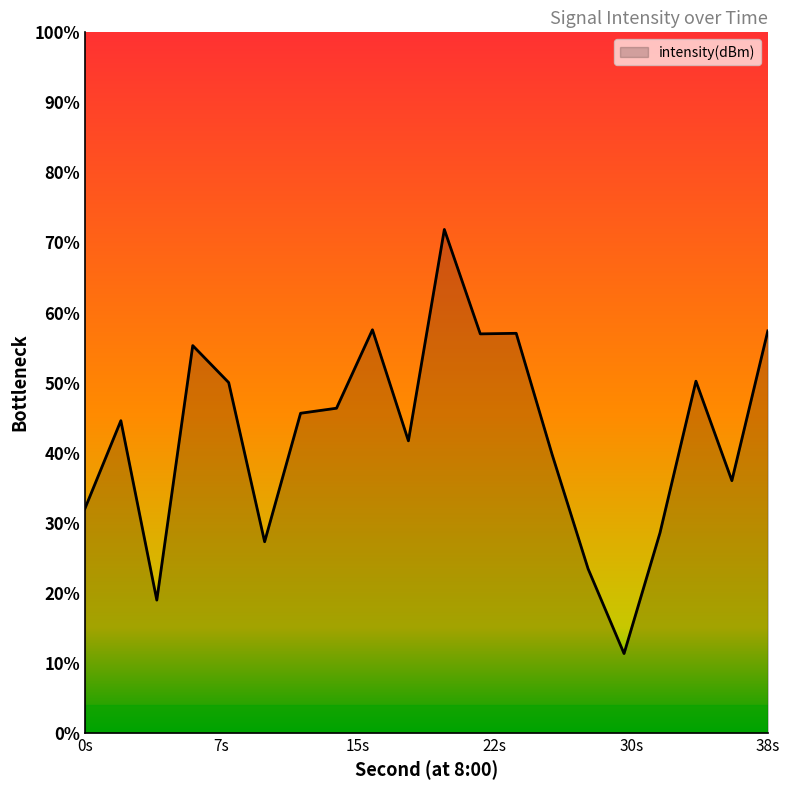

Where is the data nearest to the value -133?

18